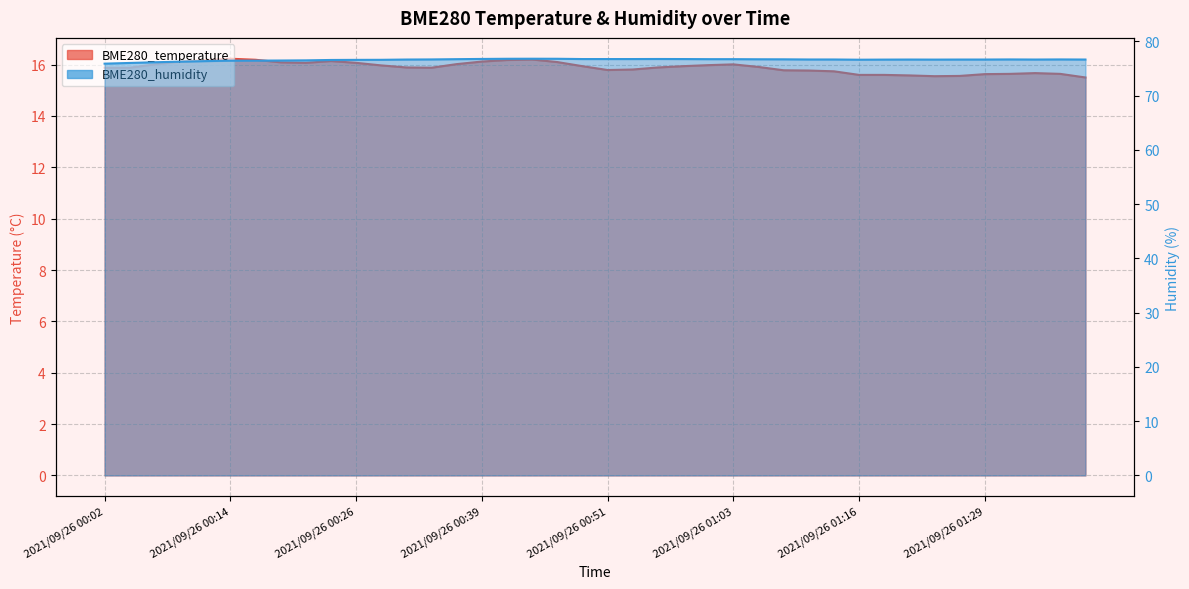

Where is the first local minimum for BME280_humidity?

2021/09/26 01:16